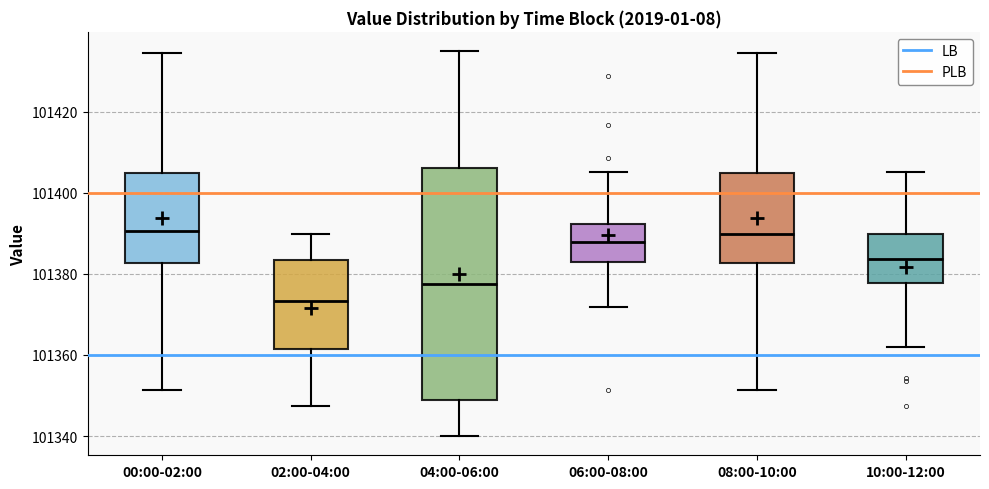

Which box has the lowest median line?

02:00-04:00